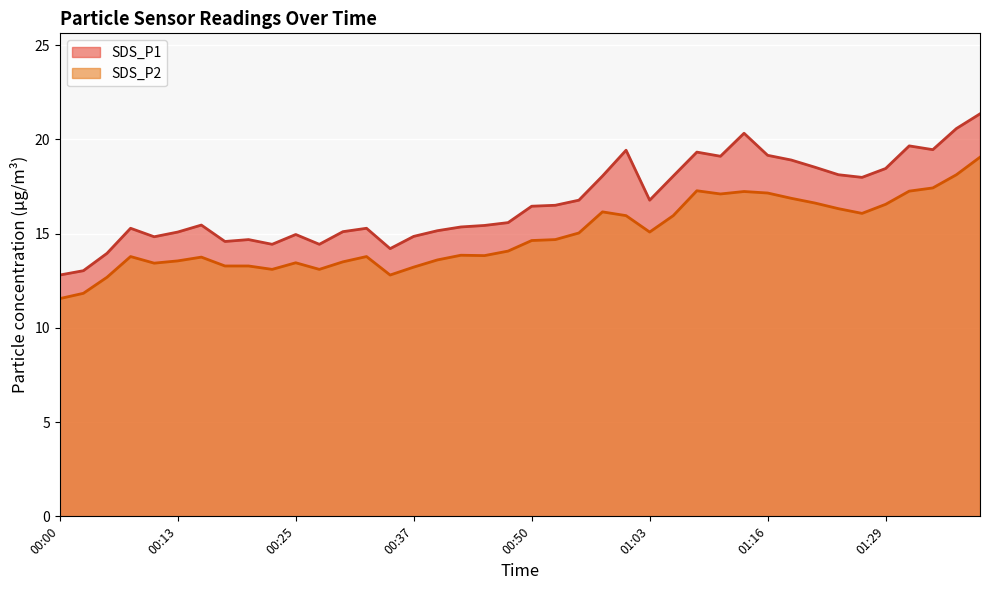

How many lines are shown in the chart?

2